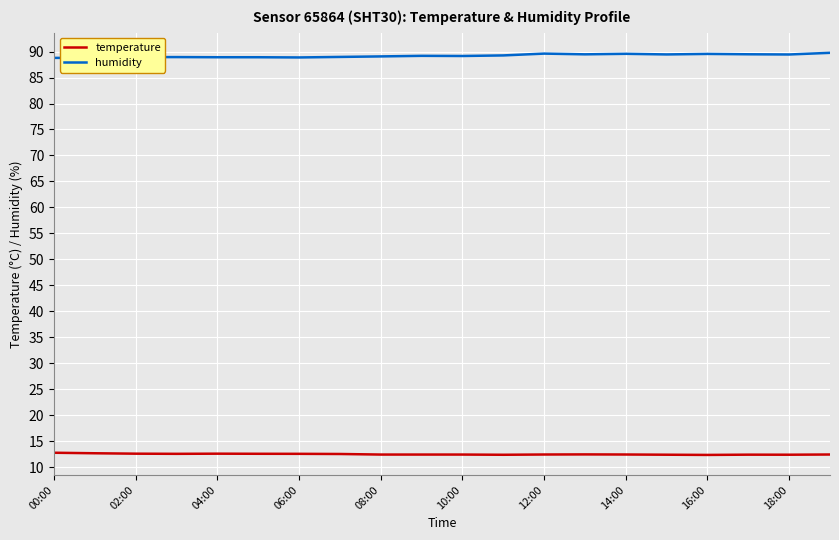

True or false: temperature has more than 2 points higher than both neighbors.

True